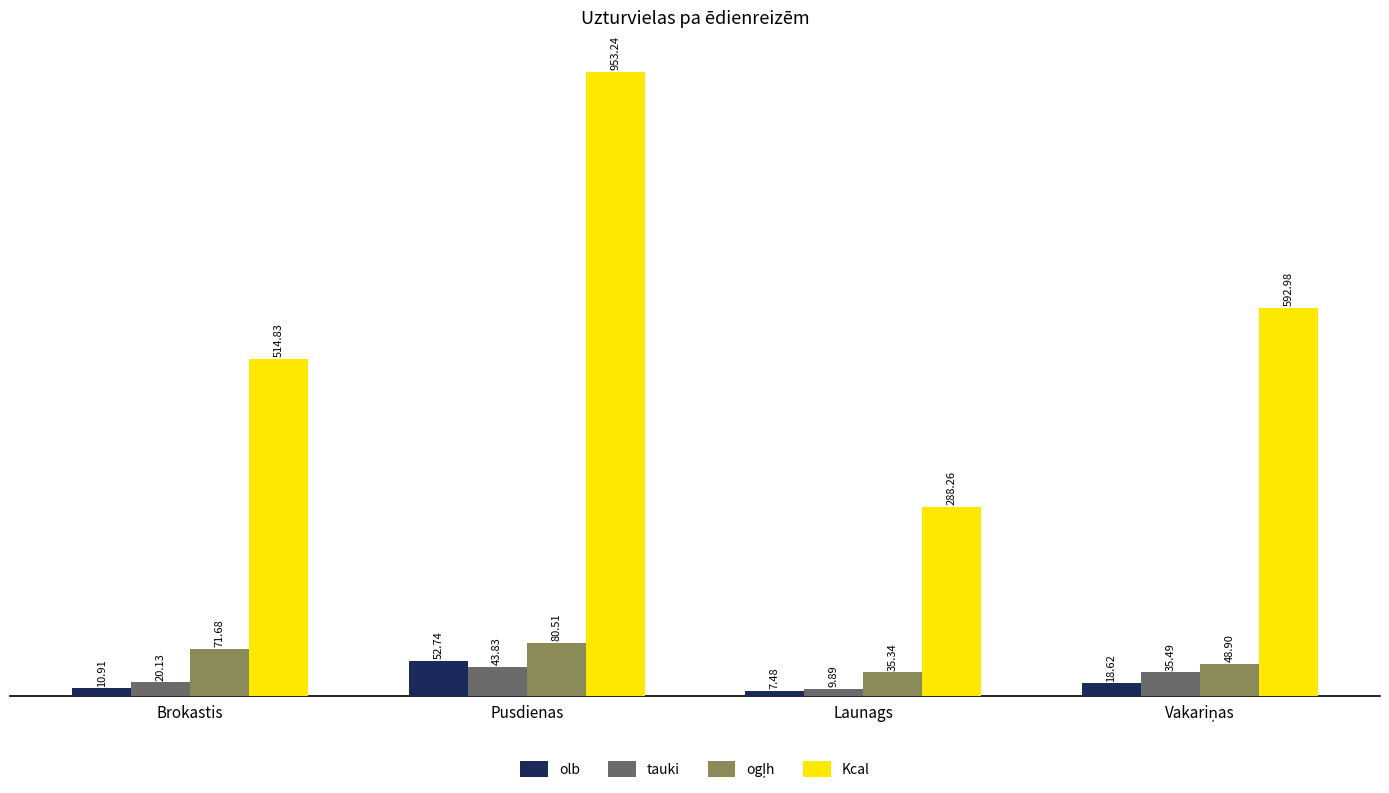

Which series has the largest range (max minus min)?

Kcal